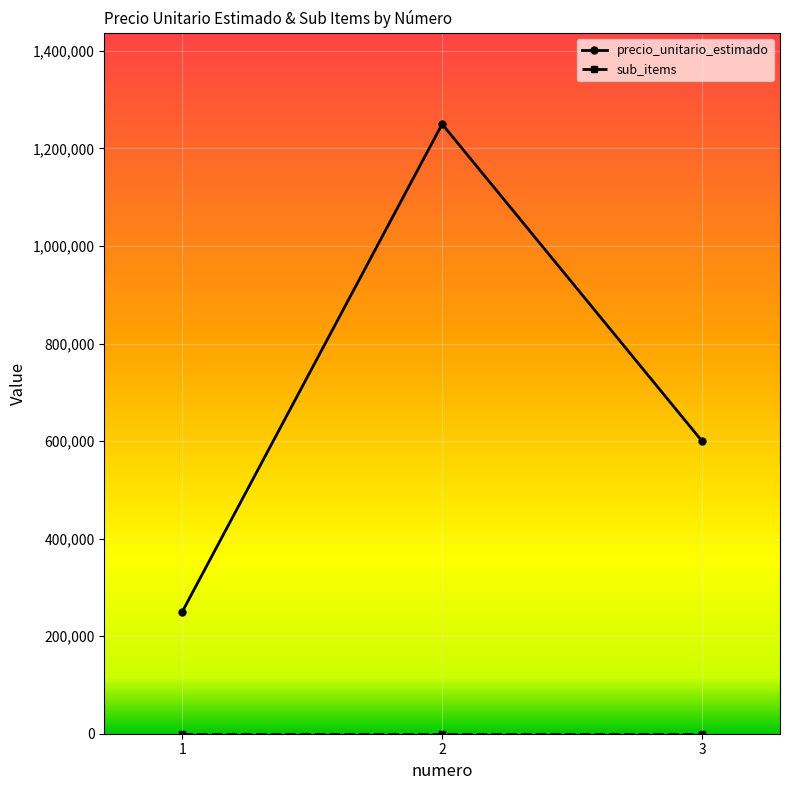

Rank the categories by precio_unitario_estimado value from highest to lowest.

2, 3, 1